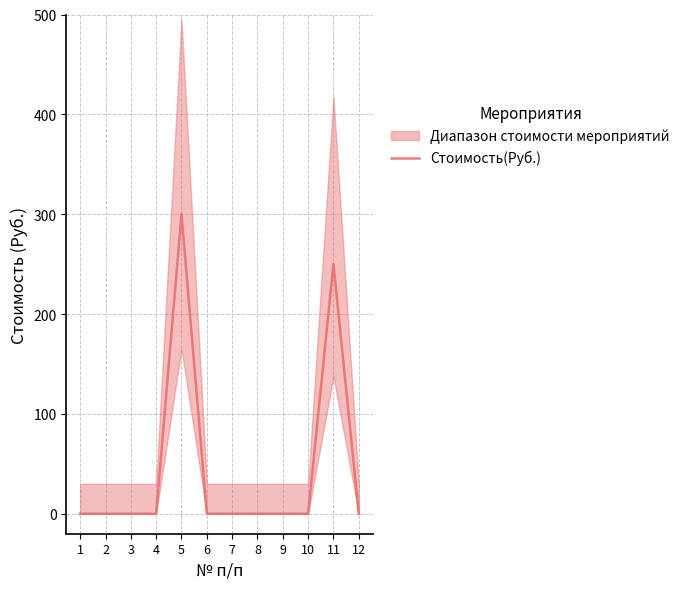

What is the average value?

46